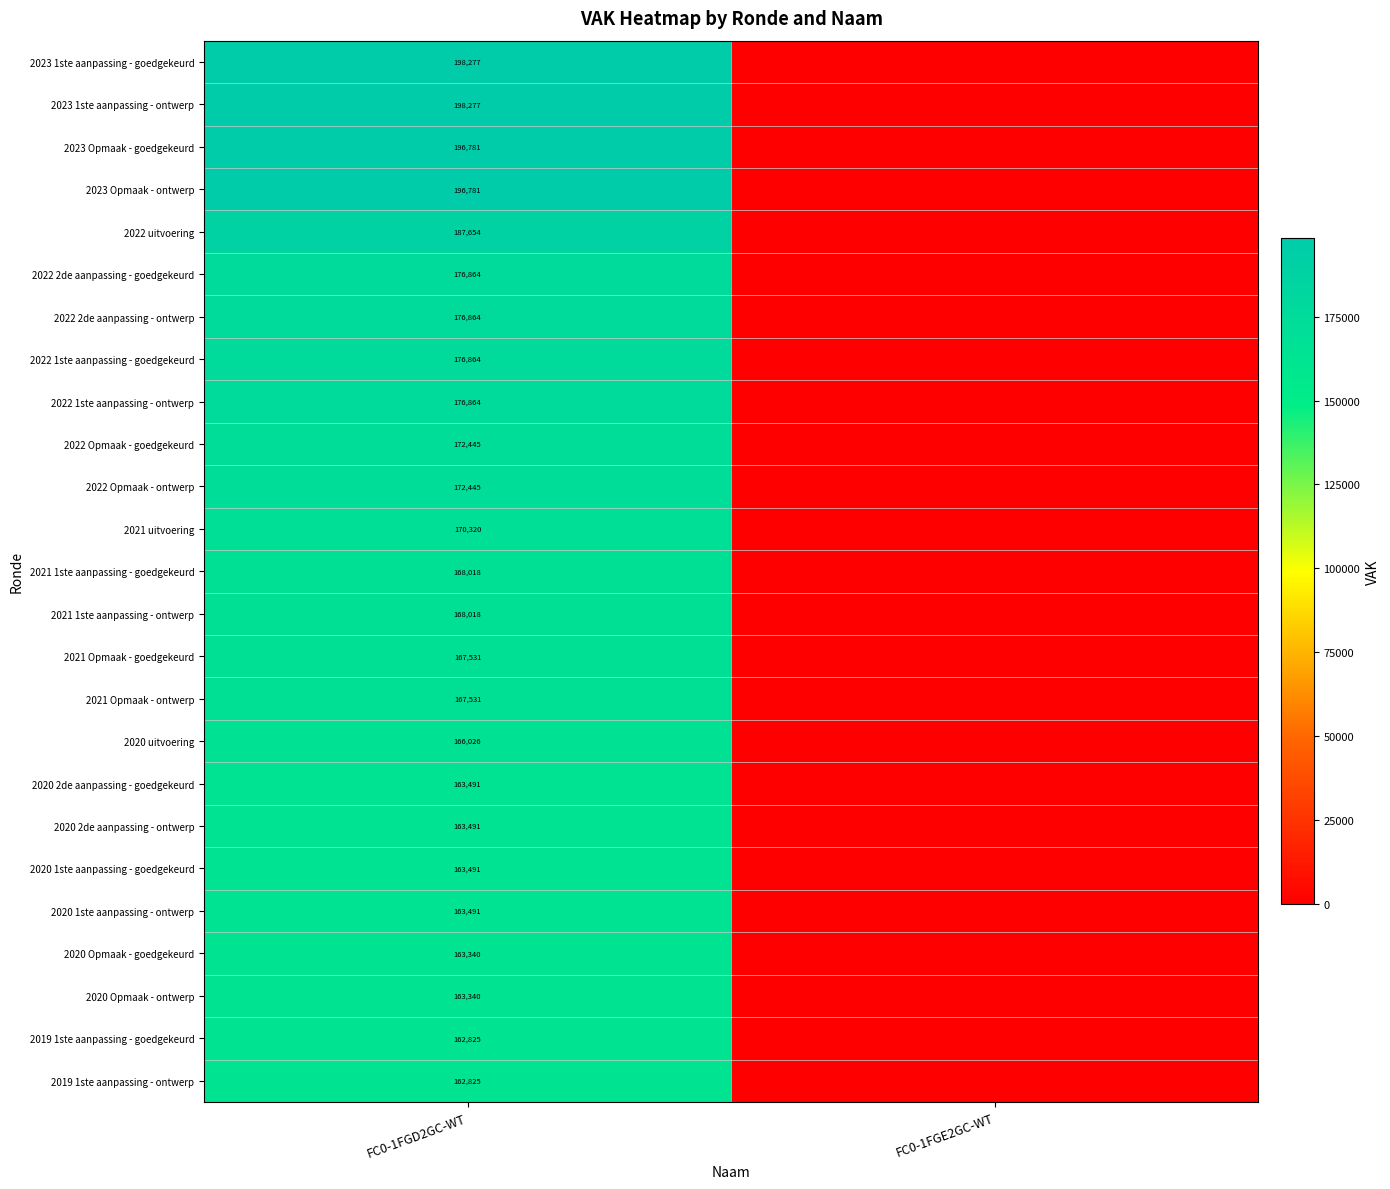

Count the number of data series in this chart.

25